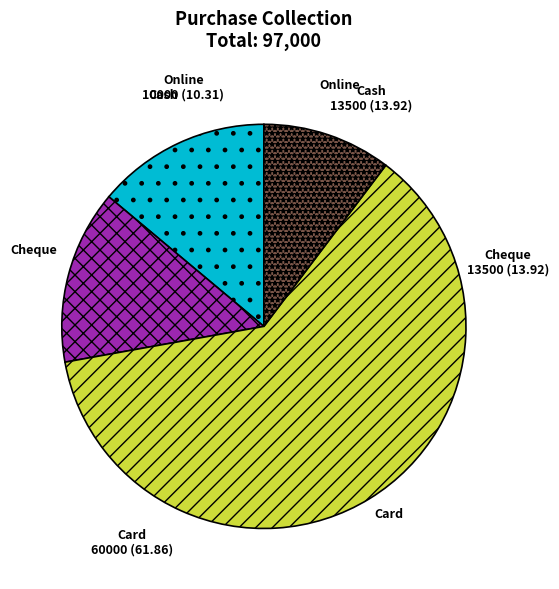

The Cash slice represents 14% of the pie. True or false?

True